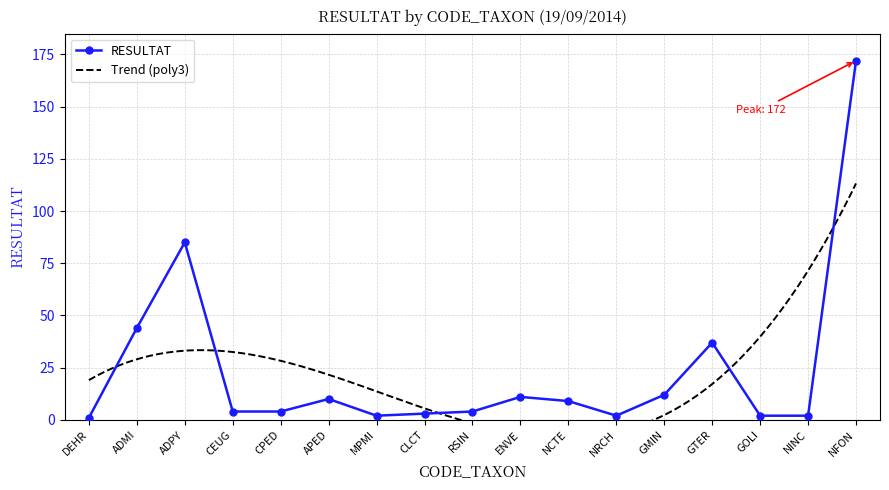

Which has a higher value, RSIN or CLCT?

RSIN